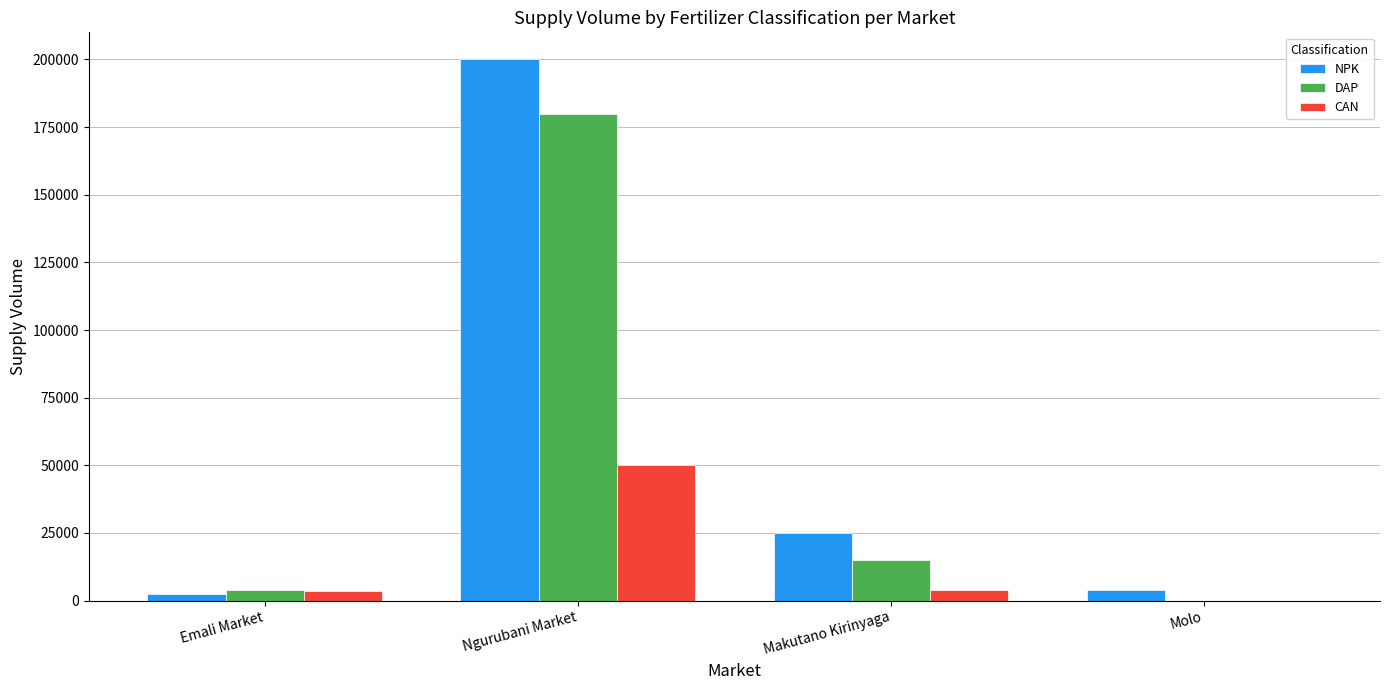

What is the average value of the DAP series?

49700